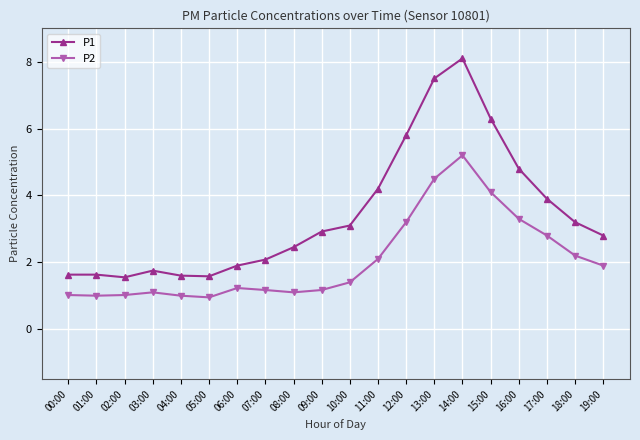

Count the number of categories in the chart.

20